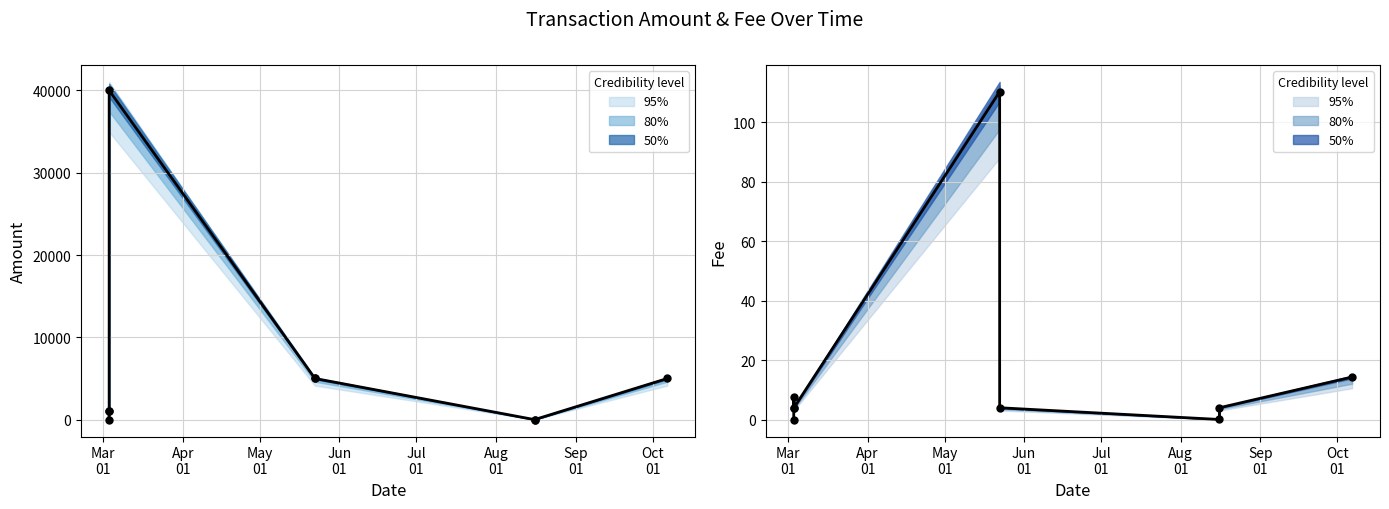

Which series has the widest spread of Y values?

Amount